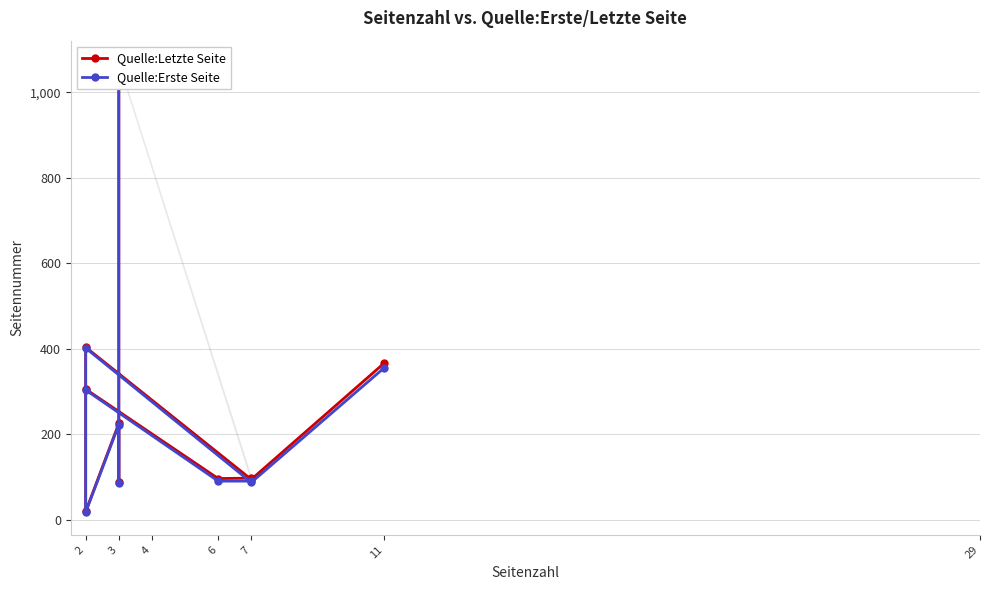

True or false: Quelle:Erste Seite and Quelle:Letzte Seite cross at least once.

False